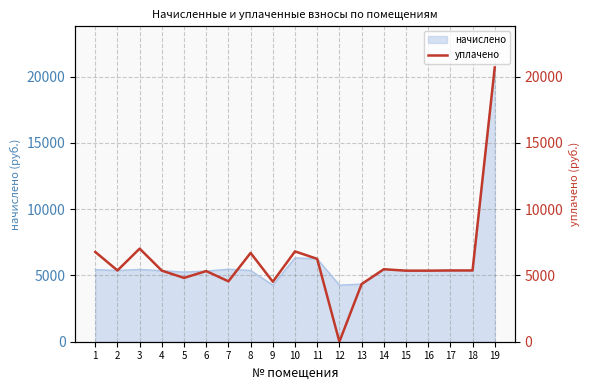

What is the change in value from 6 to 16?

+30.7